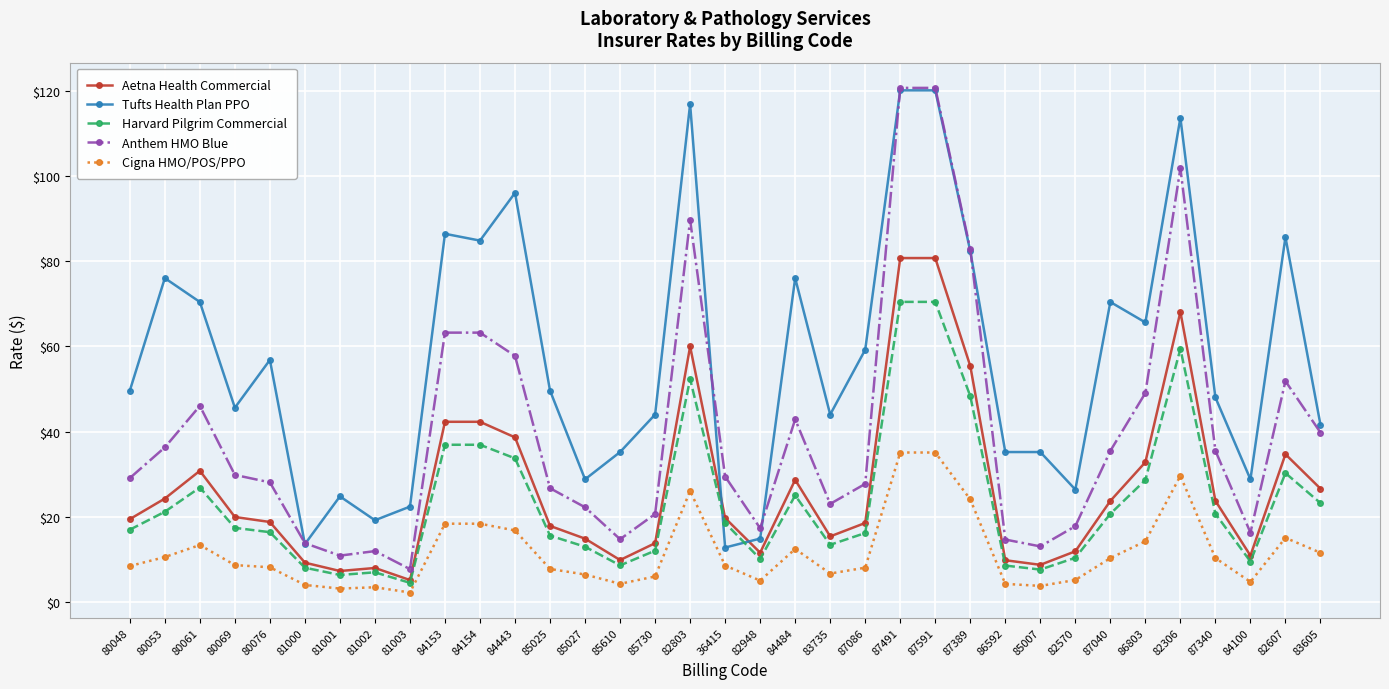

What is the greatest value displayed?

120.6